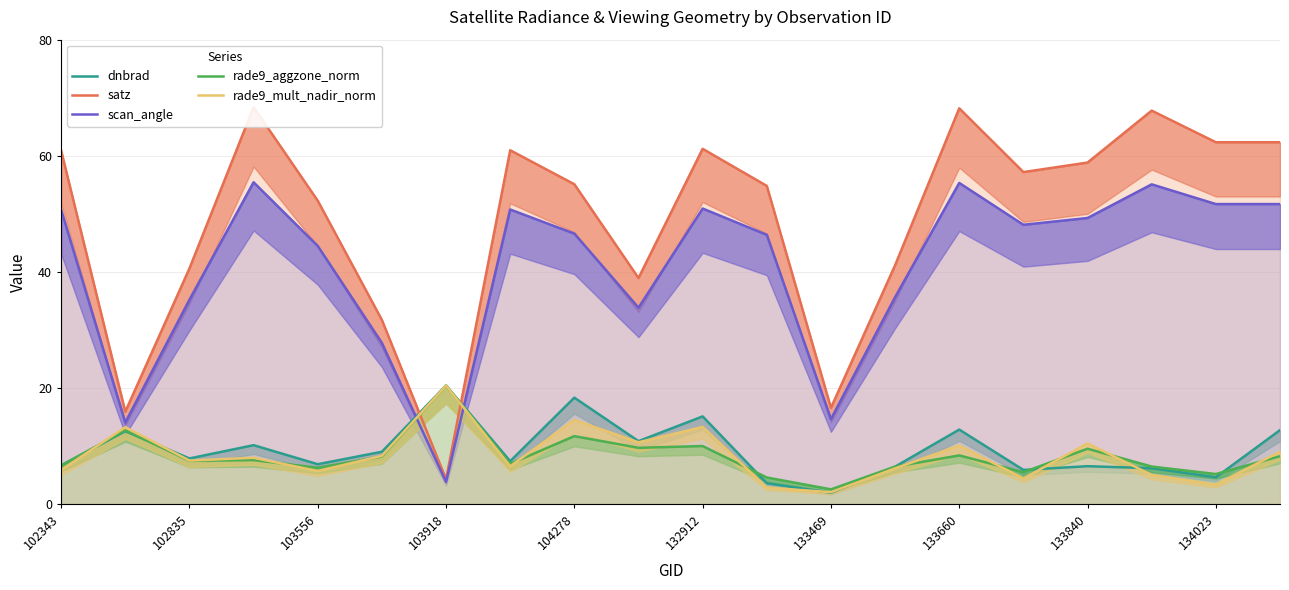

What is the difference between the second highest and second lowest values in the satz series?

52.3